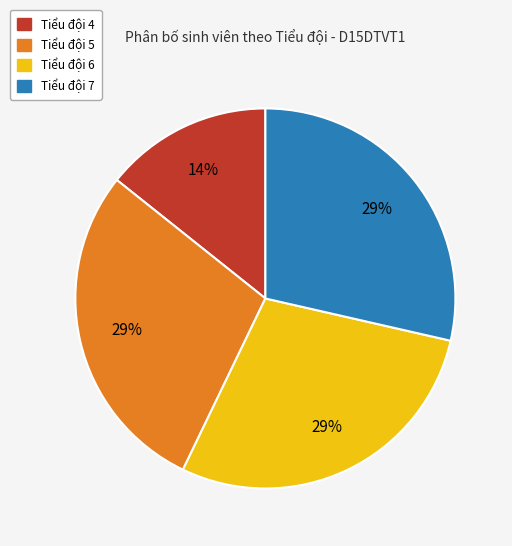

Is there any slice that represents more than half of the pie?

No